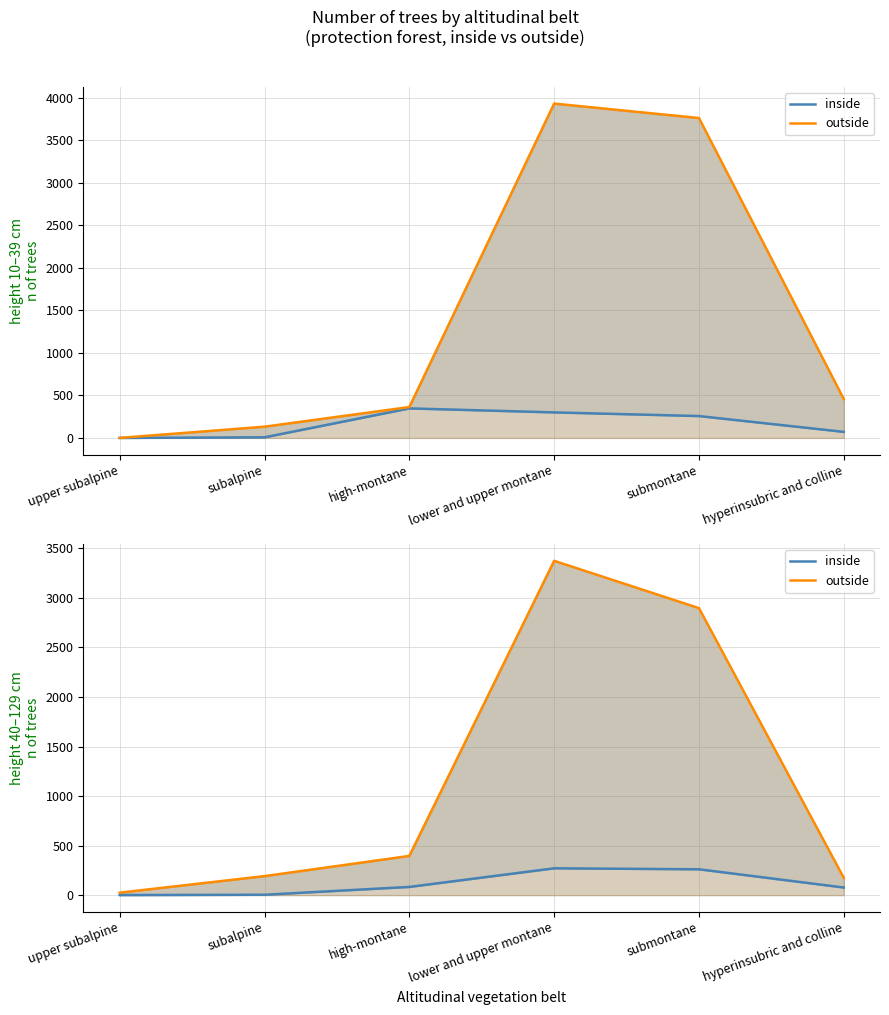

Is it true that inside equals 421 at submontane?

False